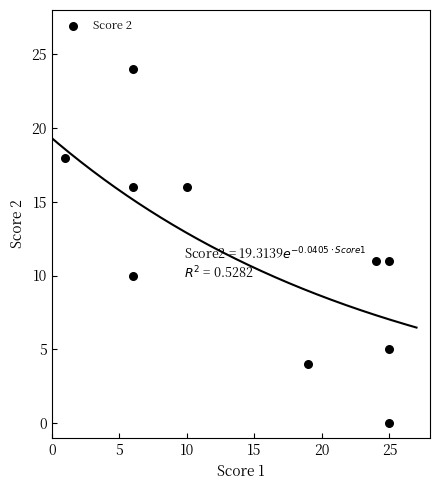

What is the average X value?

15